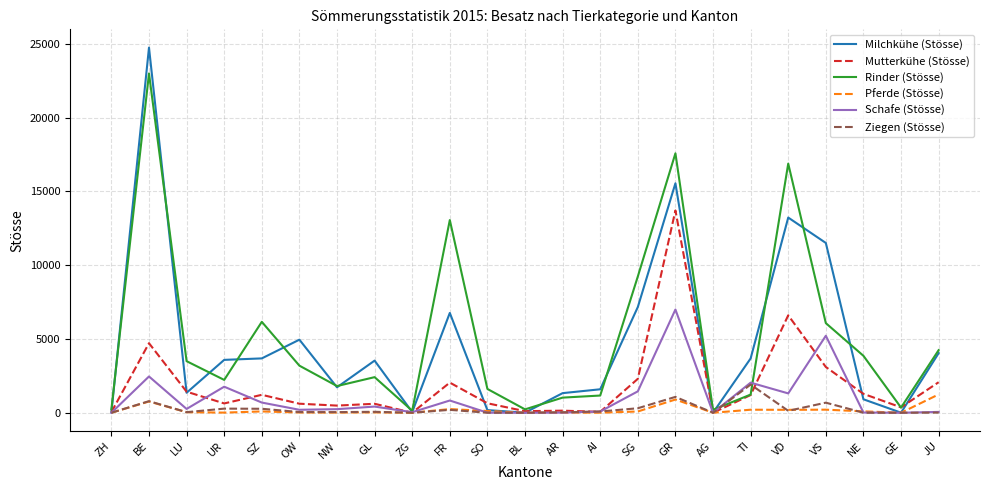

Which category has the highest value in the Rinder (Stösse) series?

BE